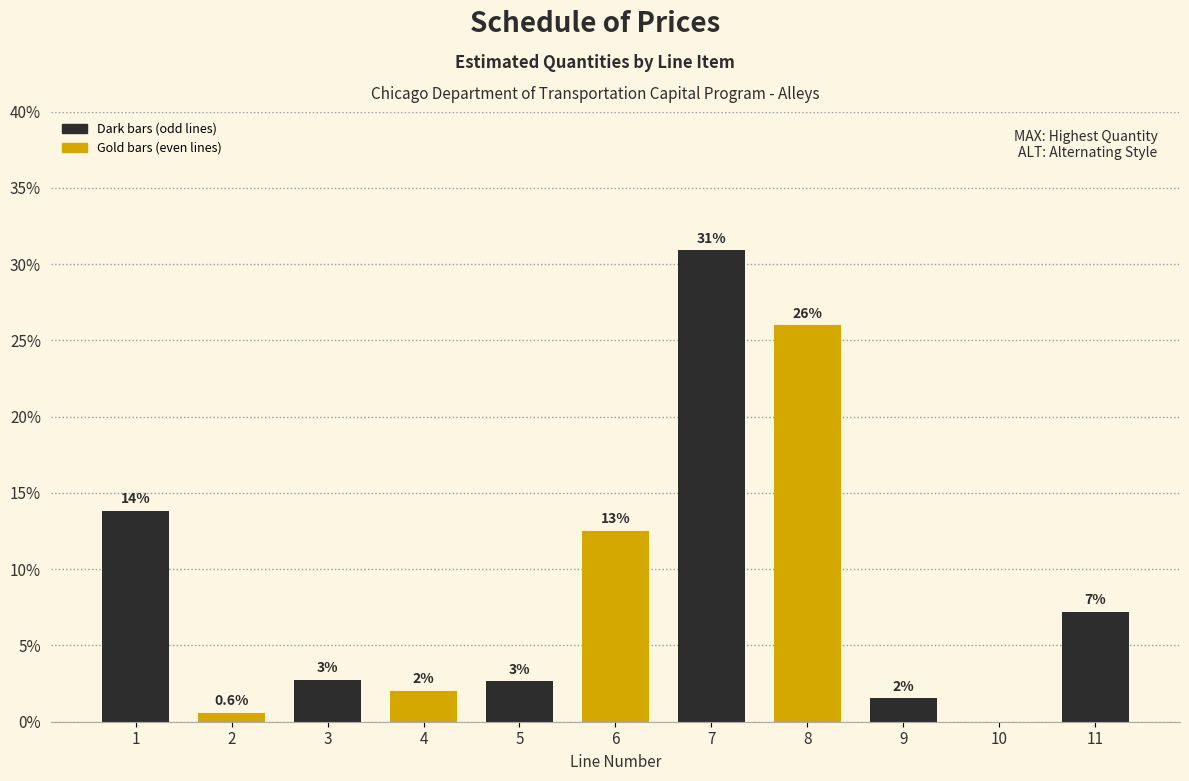

Which category has the highest value across all series?

7